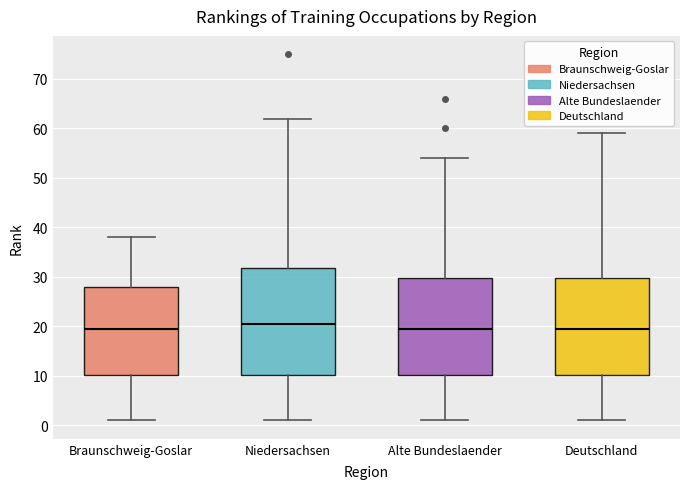

Reading left to right, transcribe this box plot: for each box, give where its median line is, the range the box spans, and where its two whiskers end, as read against the y-axis. The values are not printed on the chart, so give them approximately, as read against the axis.

Braunschweig-Goslar: median 20, box 10 to 28, whiskers 1 to 38
Niedersachsen: median 21, box 10 to 32, whiskers 1 to 62
Alte Bundeslaender: median 20, box 10 to 30, whiskers 1 to 54
Deutschland: median 20, box 10 to 30, whiskers 1 to 59